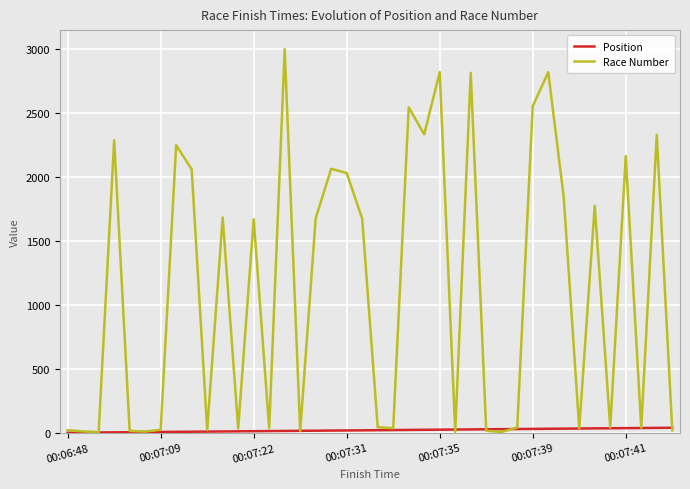

Rank the series by their average value, from lowest to highest.

Position, Race Number